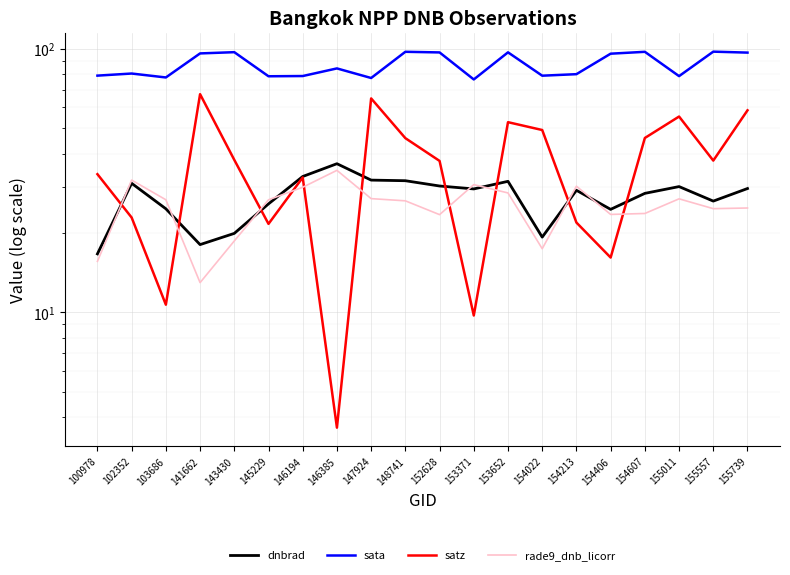

Reading left to right, transcribe all the data shown in this chart.

dnbrad: 16.7	30.8	24.7	18.1	19.9	25.8	32.7	36.6	31.7	31.6	30.1	29.4	31.4	19.3	29.0	24.6	28.3	30.0	26.4	29.5
sata: 79.0	80.5	77.8	96.0	97.0	78.6	78.7	84.2	77.4	97.3	96.8	76.4	96.9	79.0	80.0	95.7	97.3	78.7	97.4	96.6
satz: 33.4	22.9	10.7	67.2	37.9	21.6	32.5	3.6	64.8	45.8	37.5	9.7	52.6	49.1	21.9	16.1	45.8	55.3	37.6	58.4
rade9_dnb_licorr: 15.6	31.7	26.7	13.0	18.6	26.7	29.8	34.6	27.0	26.5	23.5	30.5	28.4	17.4	30.1	23.5	23.7	26.9	24.7	24.9